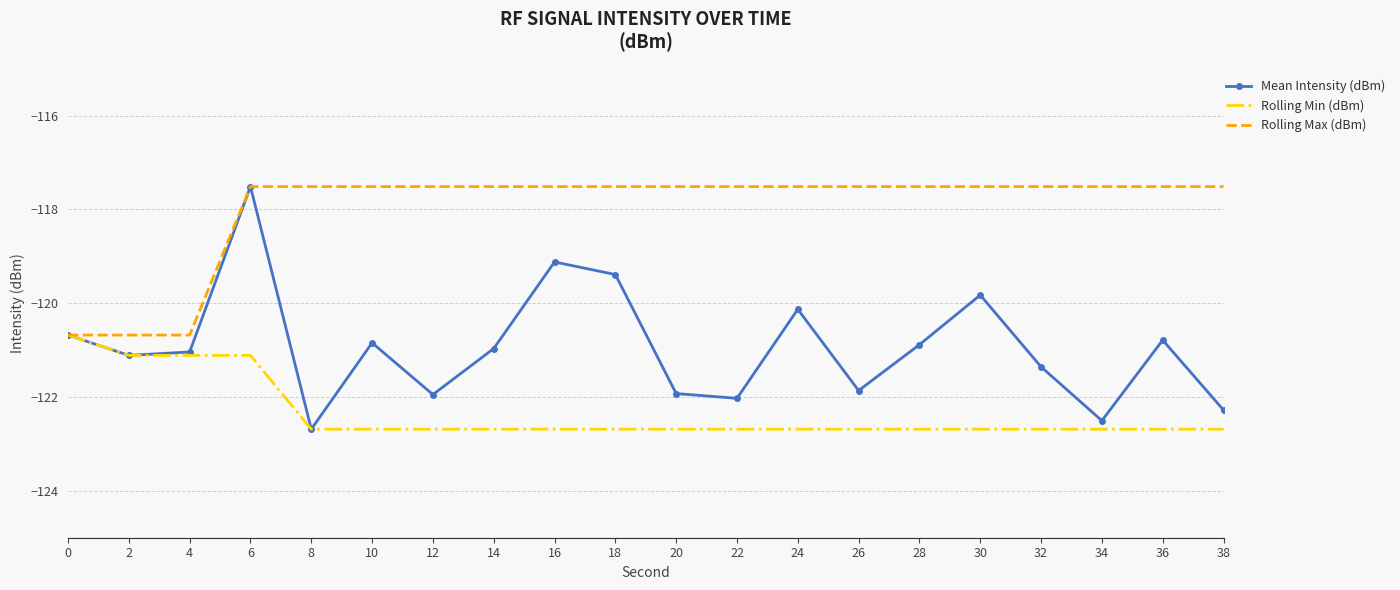

What is the difference between the maximum and second lowest values in the Rolling Min (dBm) series?

2.0